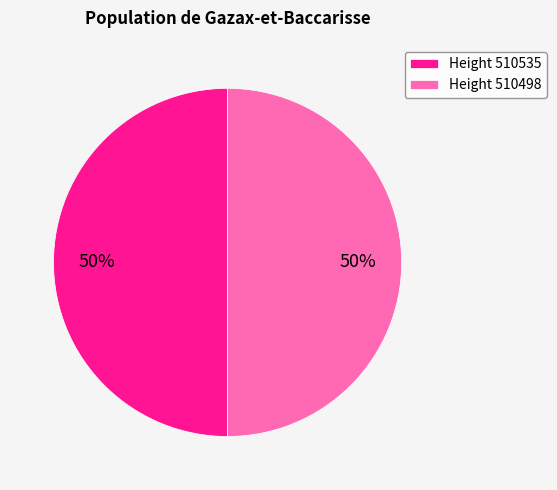

To the nearest percent, what percentage of the pie is Height 510535?

50%